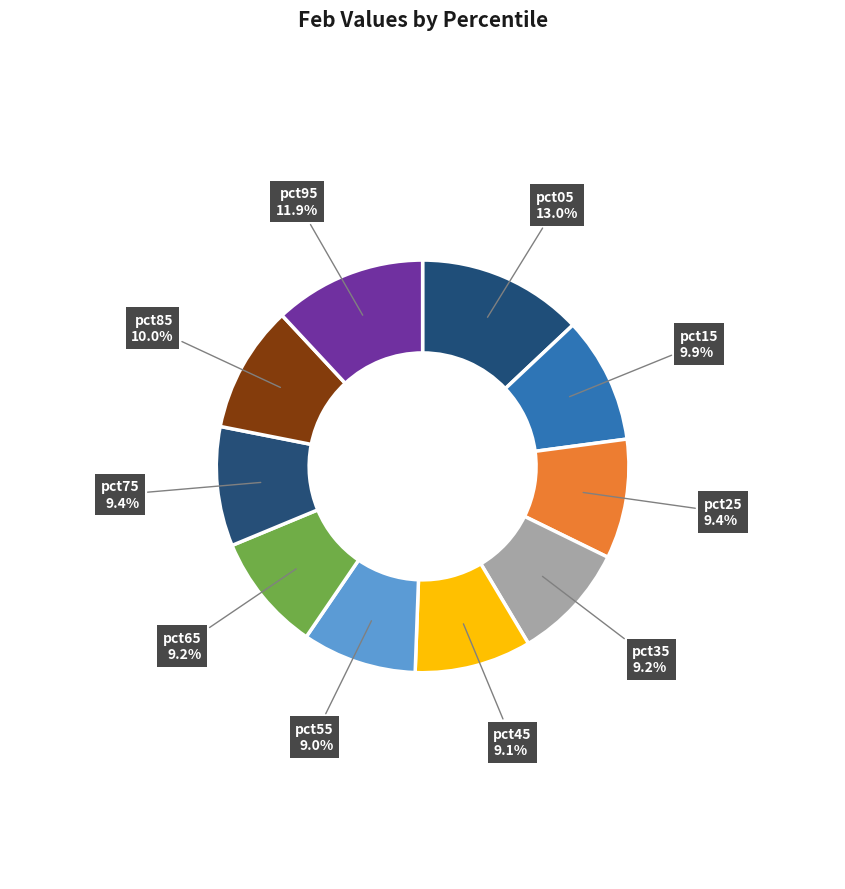

How many segments does this pie chart have?

10